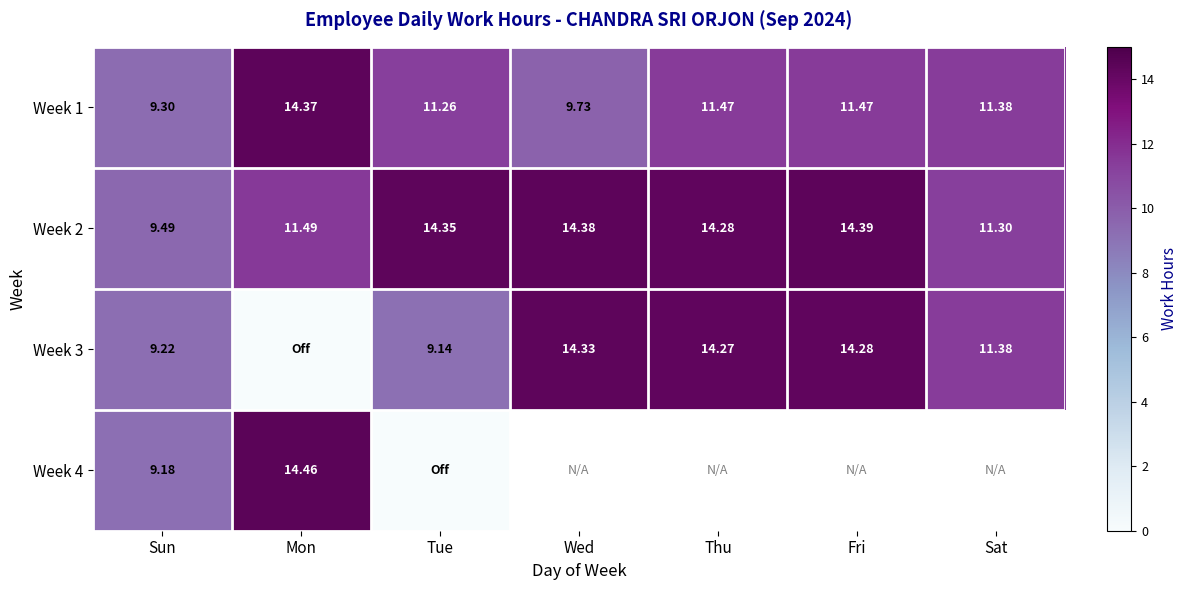

The value of Week 2 at Mon is 11.5. True or false?

True